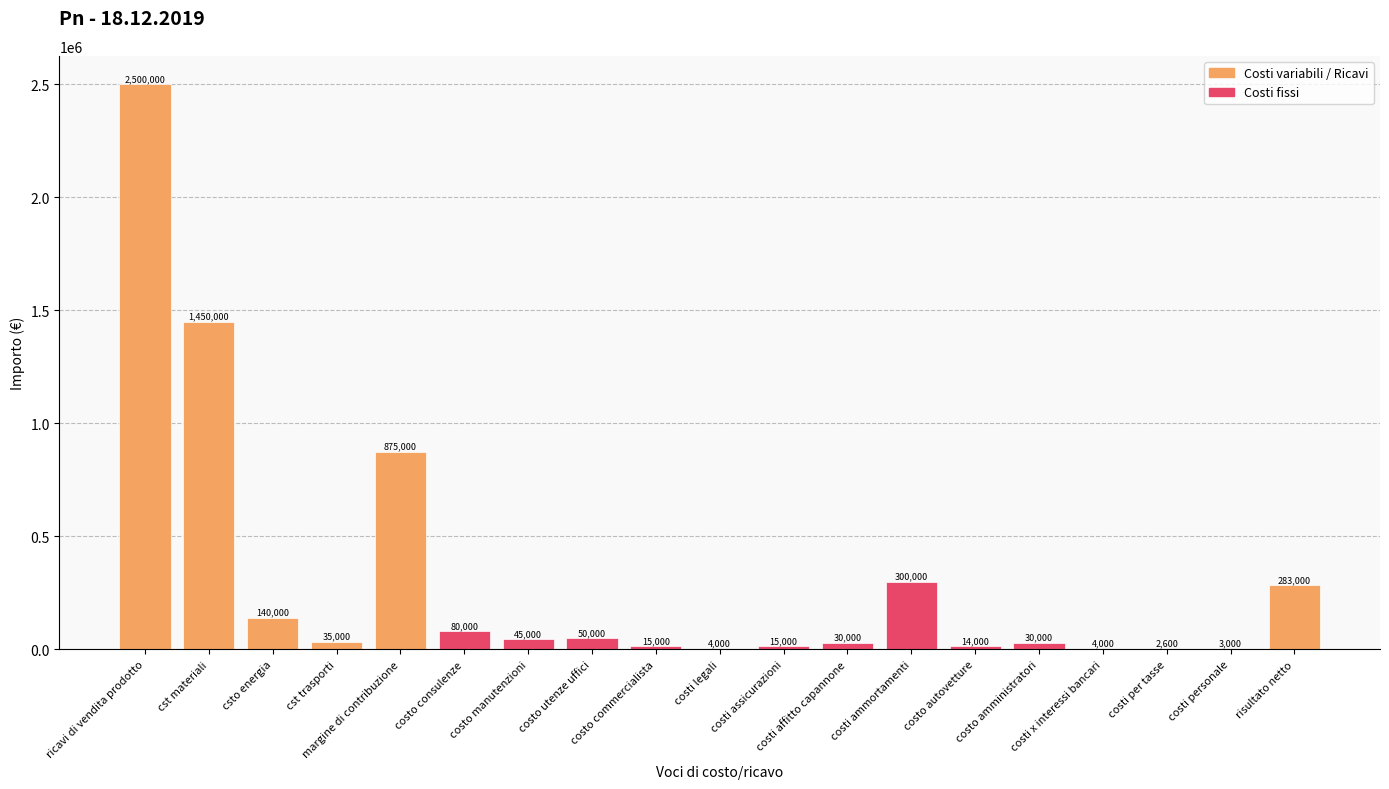

How many series are shown in this chart?

1